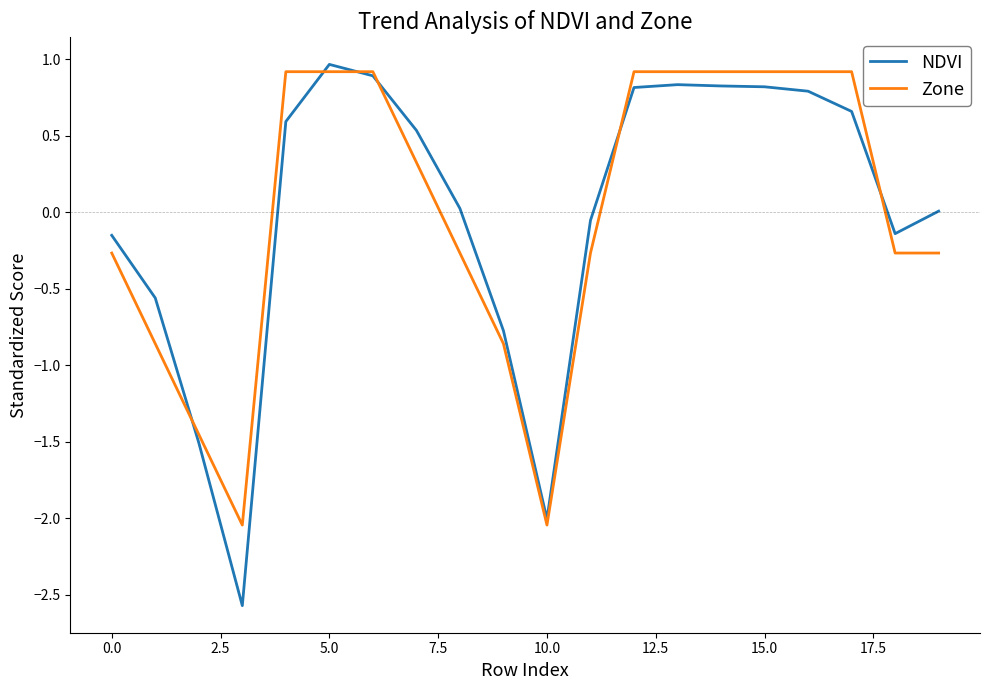

True or false: Zone and NDVI cross at least once.

True